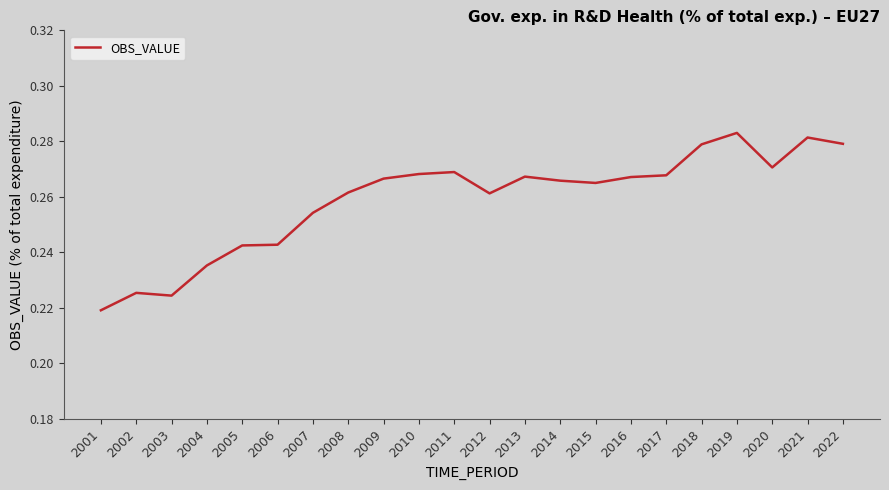

What is the sum of the values at 2007 and 2002?

0.5